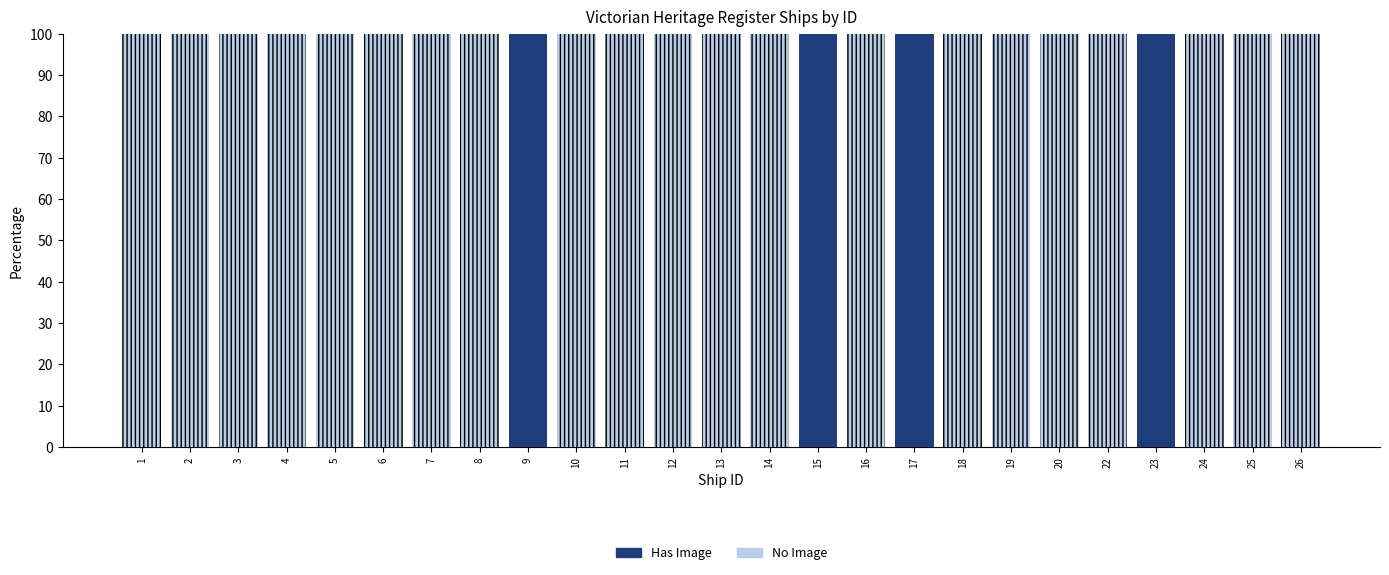

What is the highest value of the Has Image series?

100